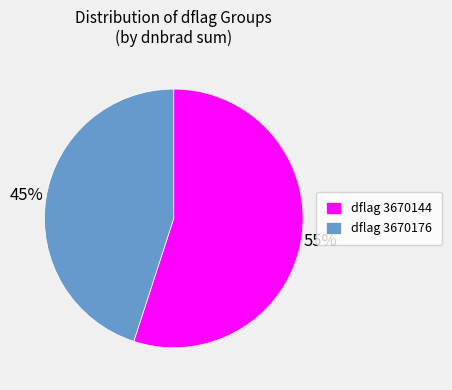

To the nearest percent, what is the combined percentage of dflag 3670144 and dflag 3670176?

100%